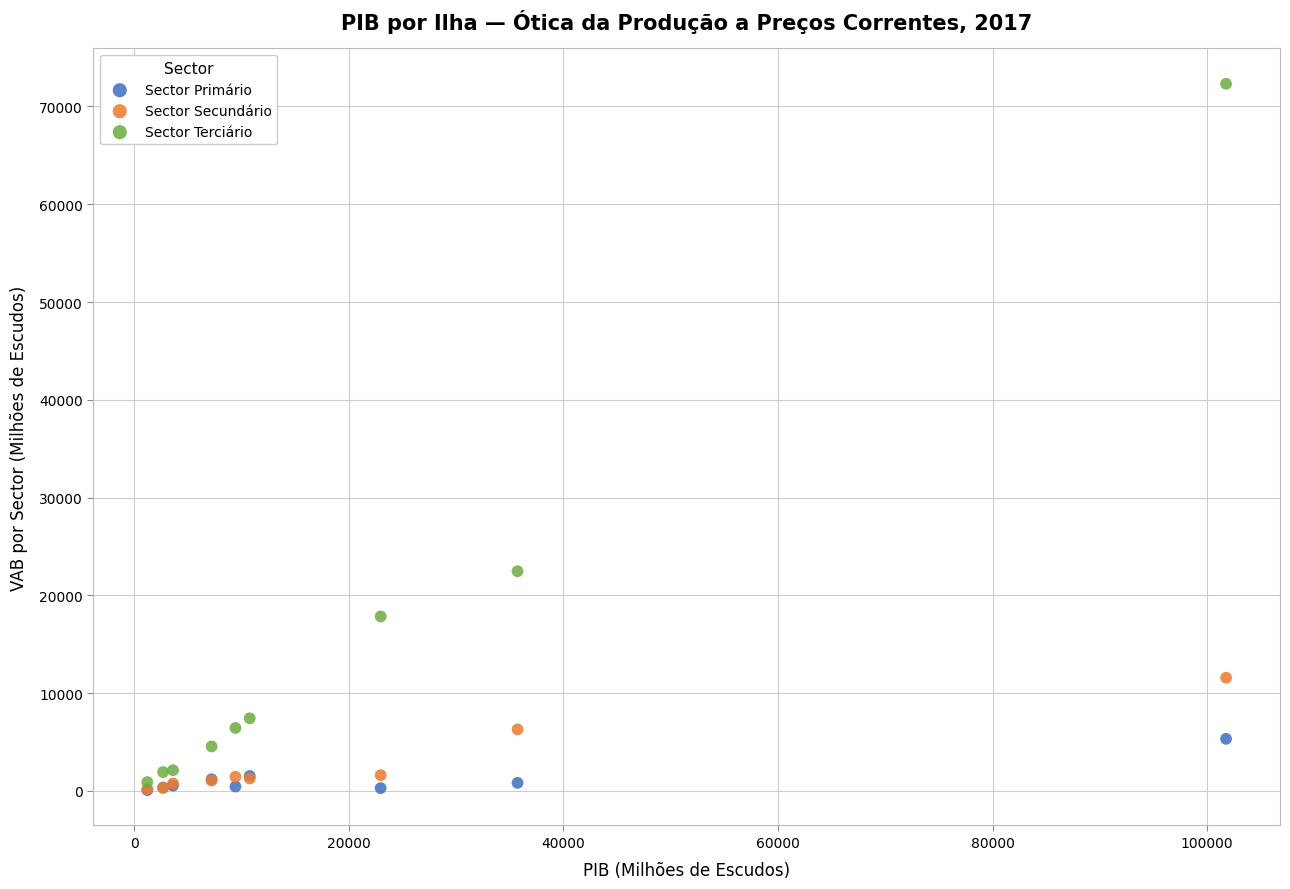

Which series has the widest spread of Y values?

Sector Terciário